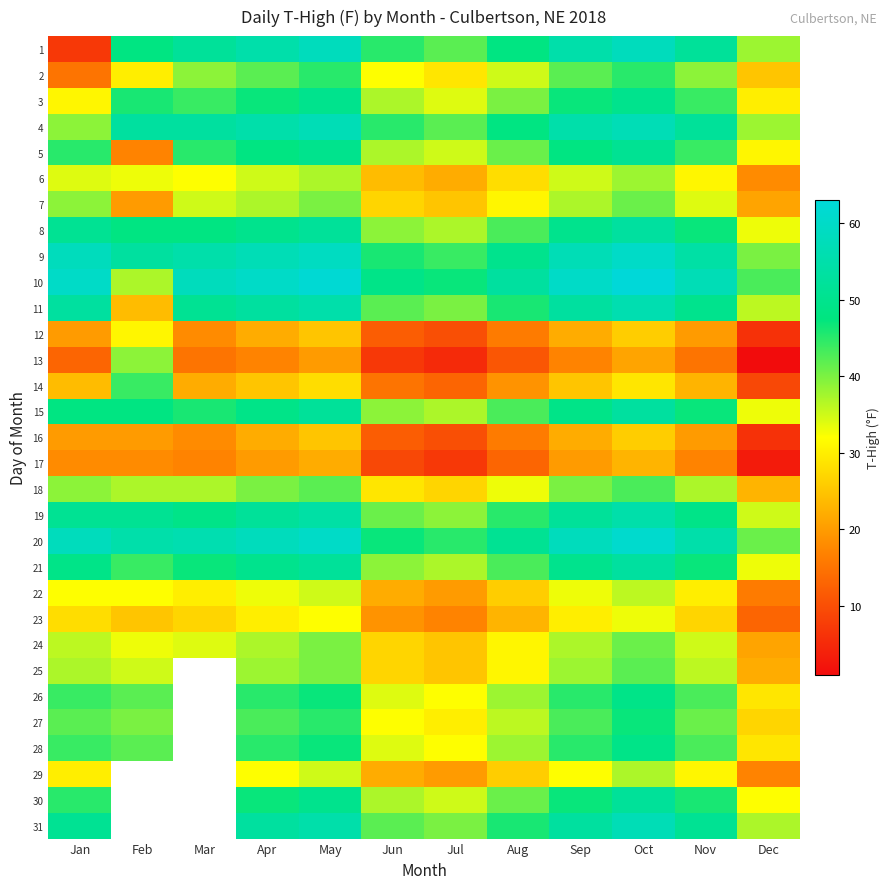

What is the total value across all series at Oct?

1405.0